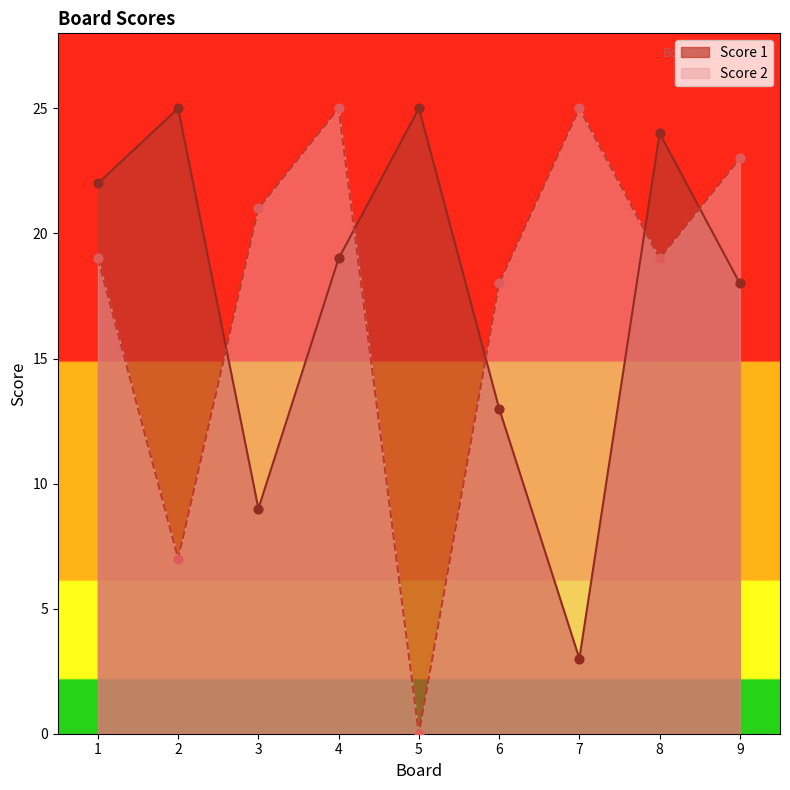

At how many categories does at least one series exceed 22?

6